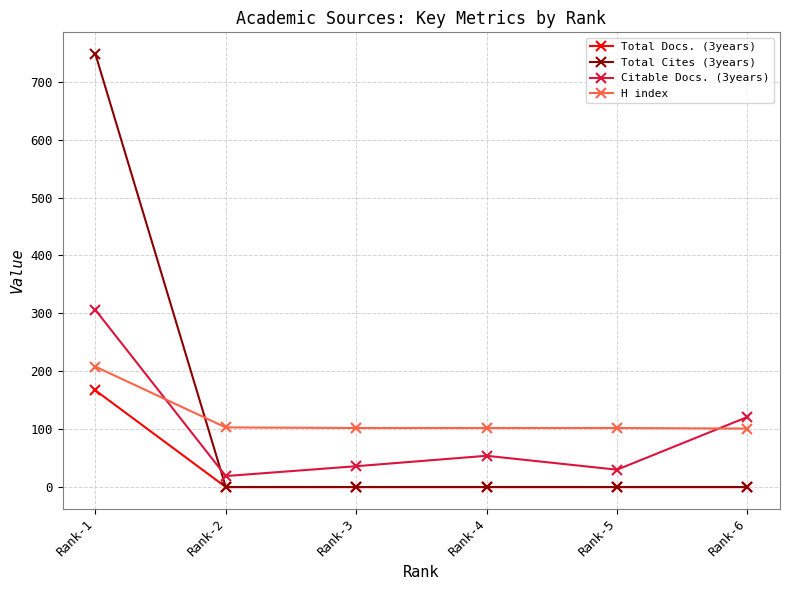

Where do Total Cites (3years) and Citable Docs. (3years) first cross each other?

Rank-1 and Rank-2